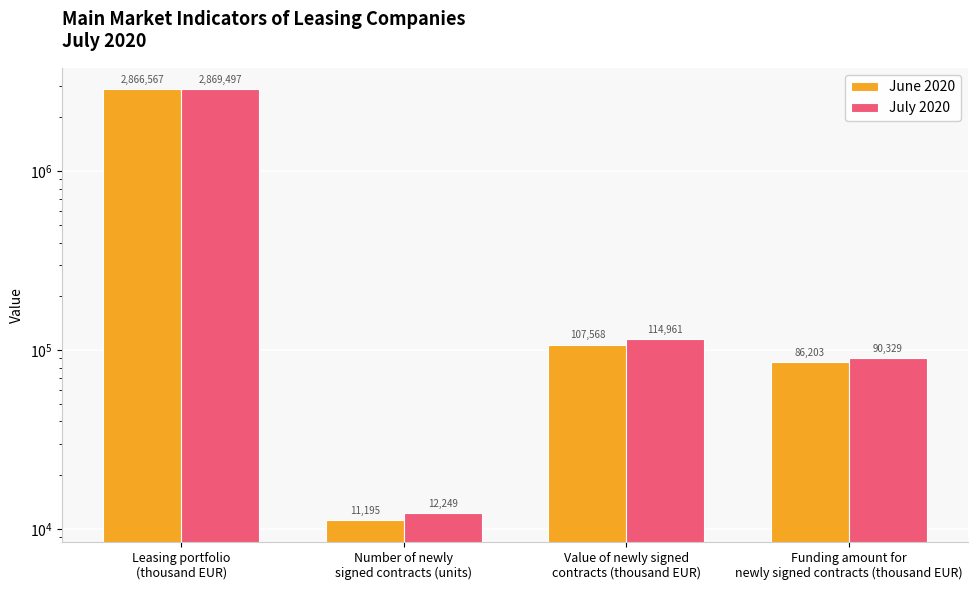

Is the value of July 2020 at Funding amount for
newly signed contracts (thousand EUR) greater than the value of June 2020 at Leasing portfolio
(thousand EUR)?

No